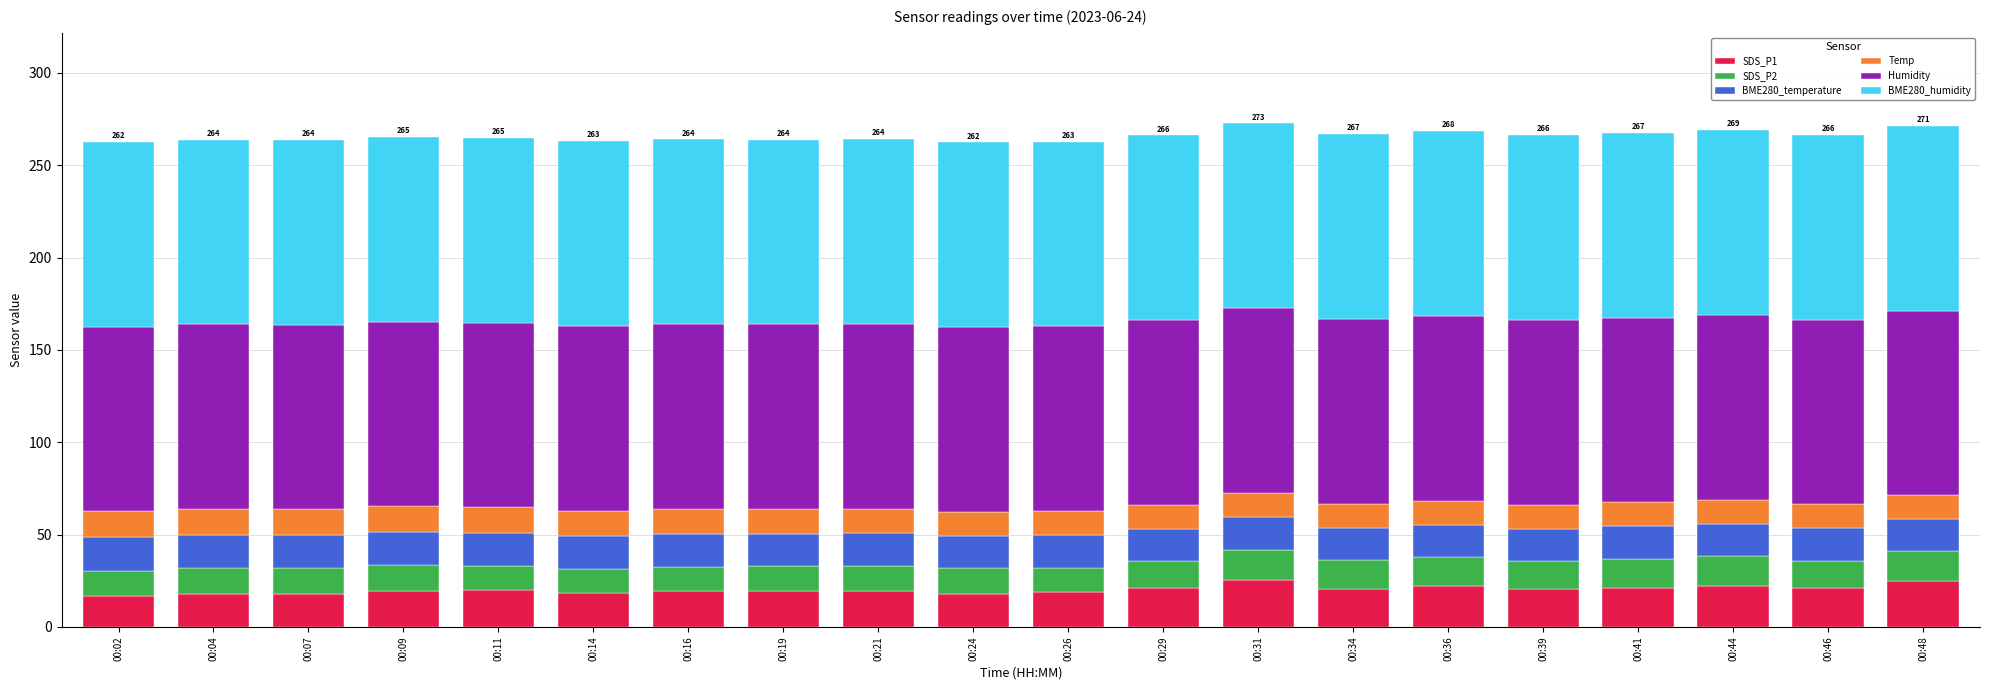

True or false: SDS_P1 has a value of 19.4 at 00:16.

True